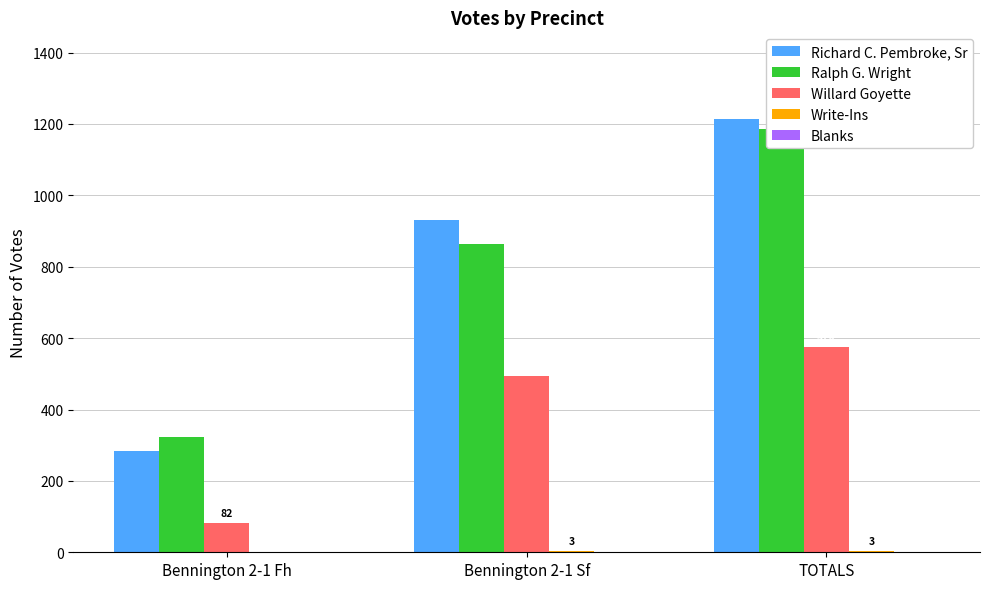

What position from the right is Bennington 2-1 Fh?

3